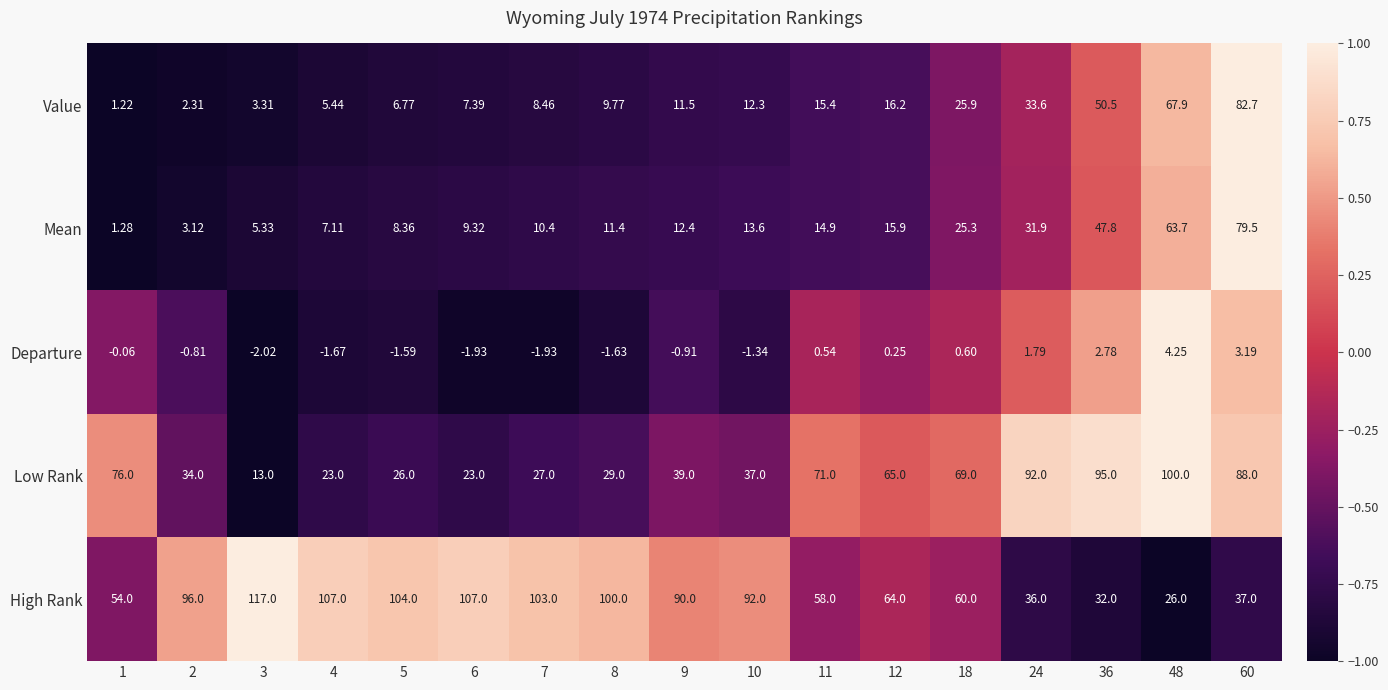

Rank the series by their maximum value, from lowest to highest.

Departure, Mean, Value, Low Rank, High Rank